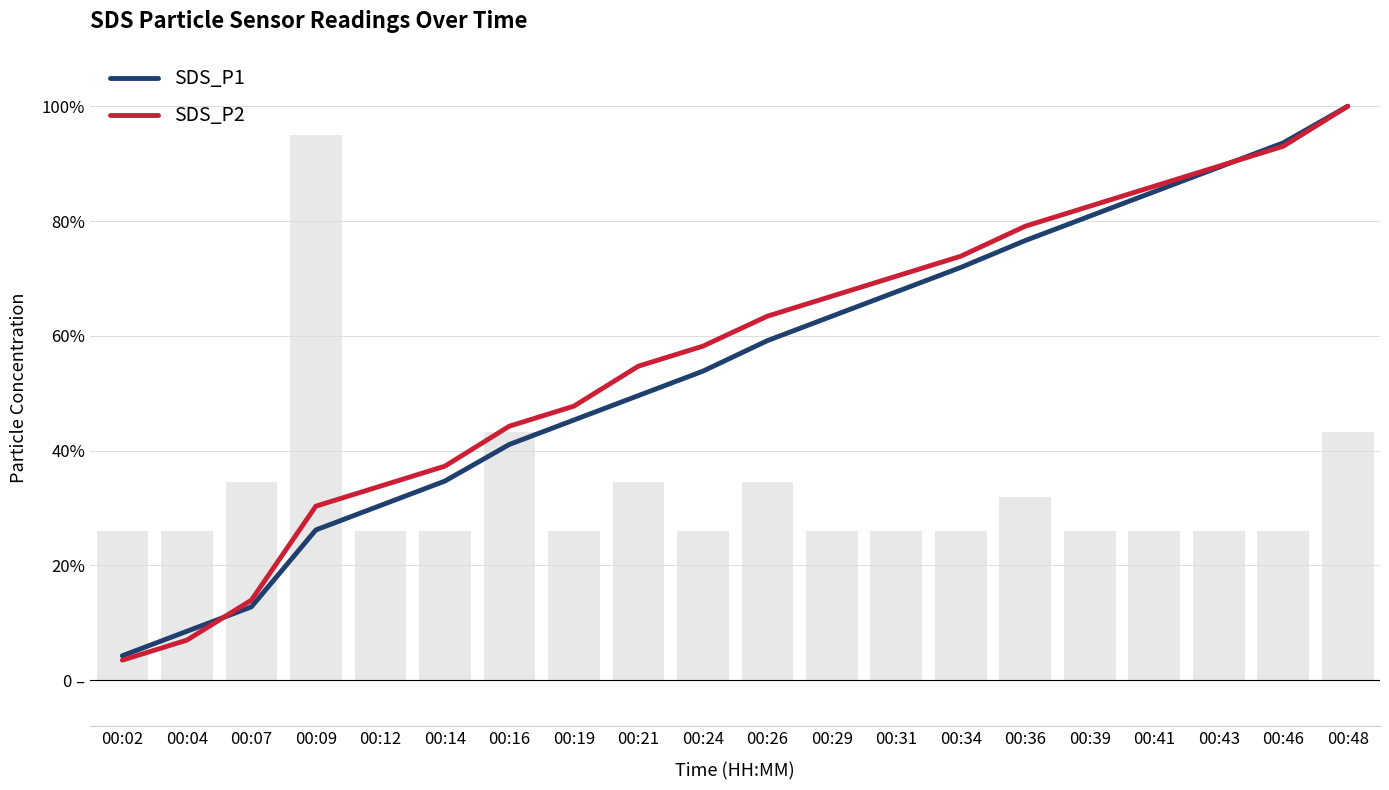

Which series has the largest range (max minus min)?

SDS_P2